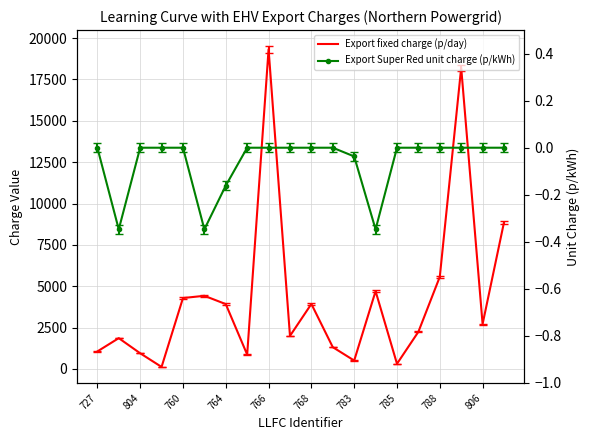

What are all the series names shown in the legend?

Export fixed charge (p/day), Export Super Red unit charge (p/kWh)